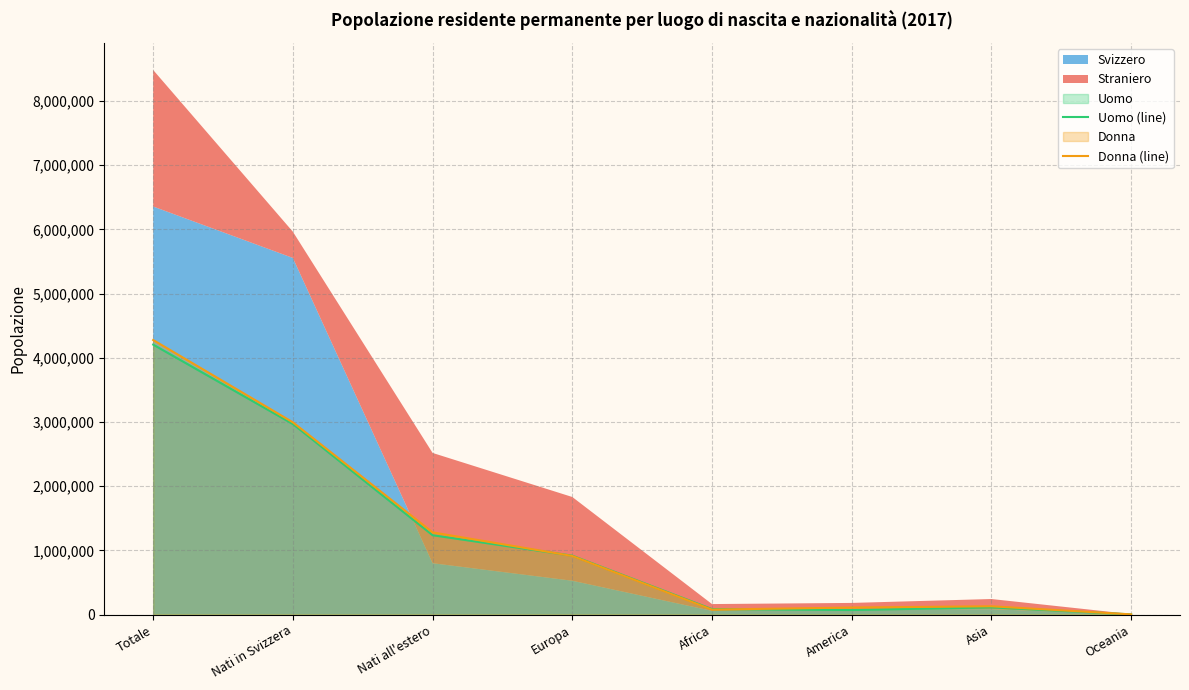

In Donna (line), how many points are lower than both neighbors (excluding endpoints)?

1